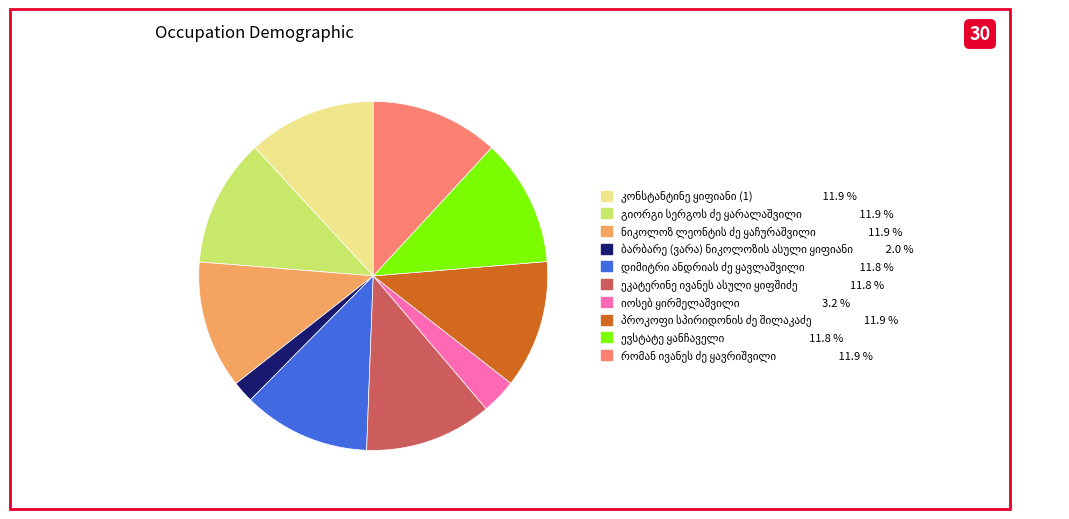

Is there a majority slice in this chart?

No